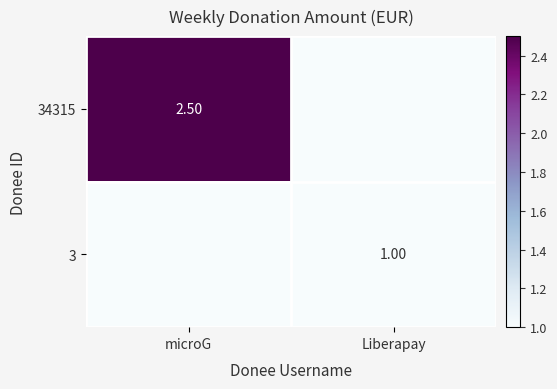

Is the value of 34315 at microG greater than the value of 3 at Liberapay?

Yes